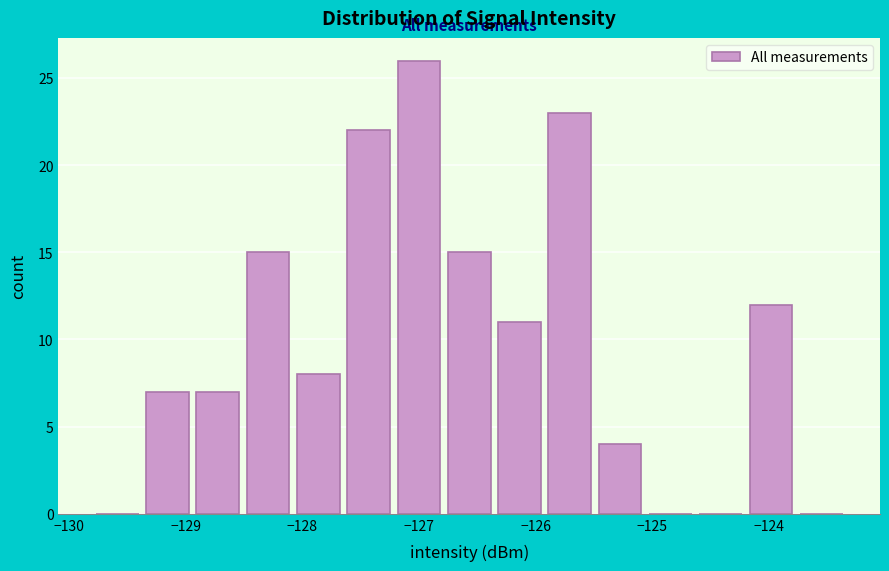

What is the height of the bar covering -128.0 to -127.6 on the x-axis? Neither the bar edges nor the heights are printed on the chart, so give them approximately, as read against the axes.

8